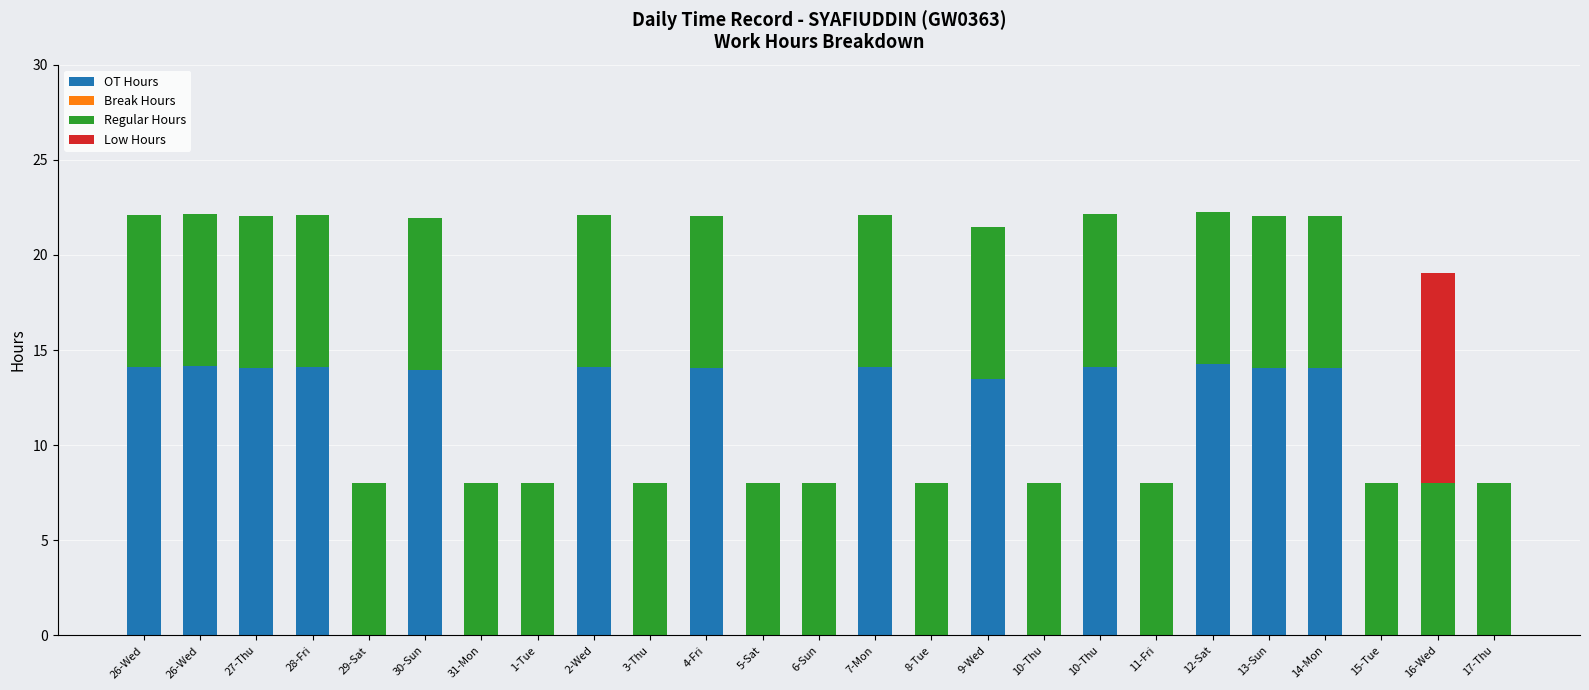

Does the chart contain stacked bars?

Yes